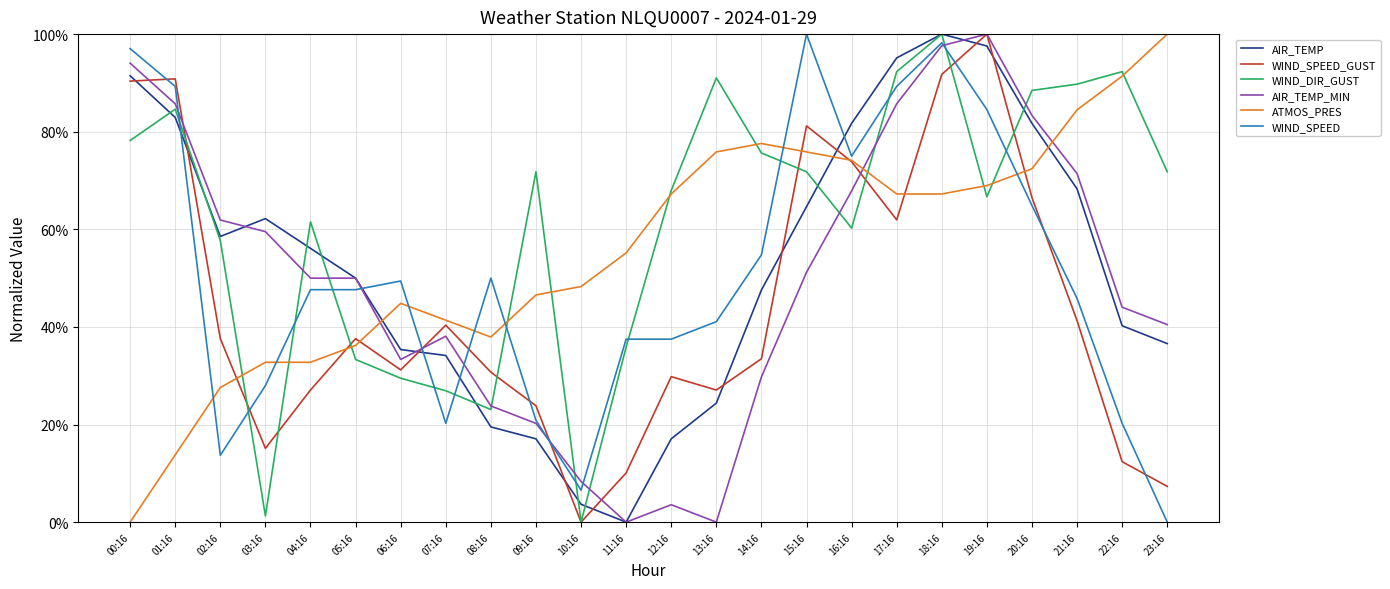

What is the label of the 23rd point from the left?

22:16